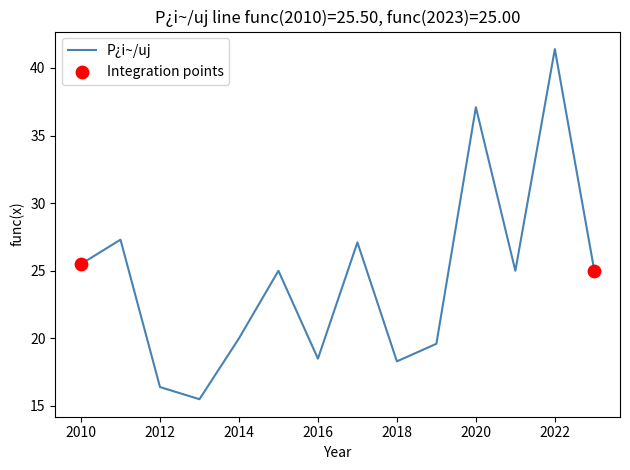

What is the difference between the maximum and minimum values?

25.9